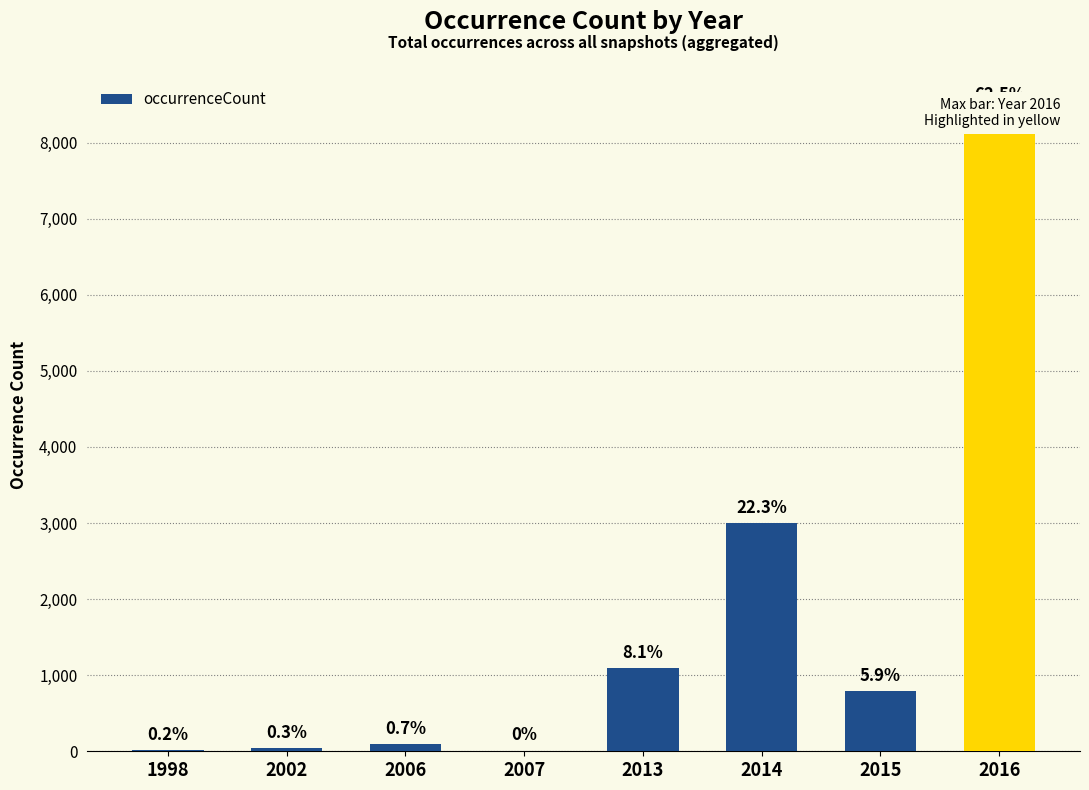

How many data points does each series have?

8